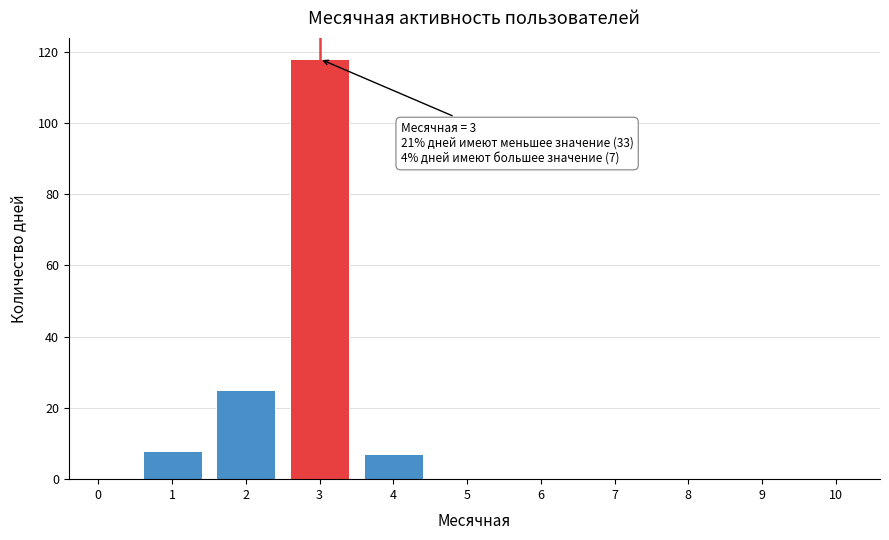

Reading right to left, what are all the values shown in this chart?

10=0	9=0	8=0	7=0	6=0	5=0	4=7	3=118	2=25	1=8	0=0